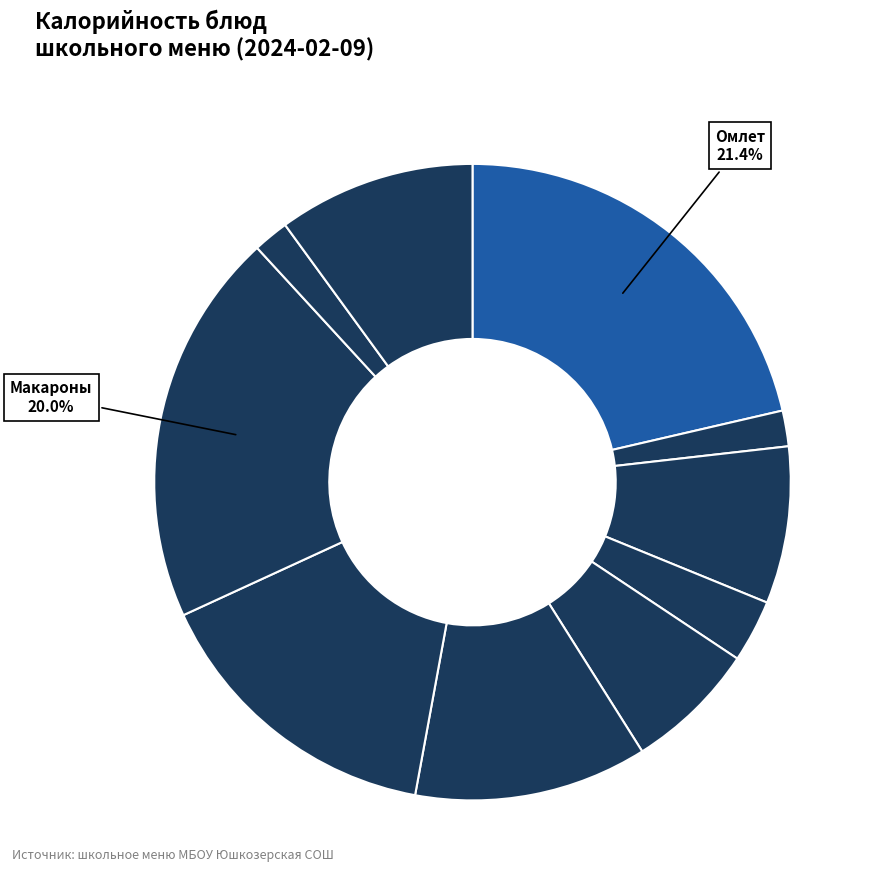

Count the number of slices in the pie.

10